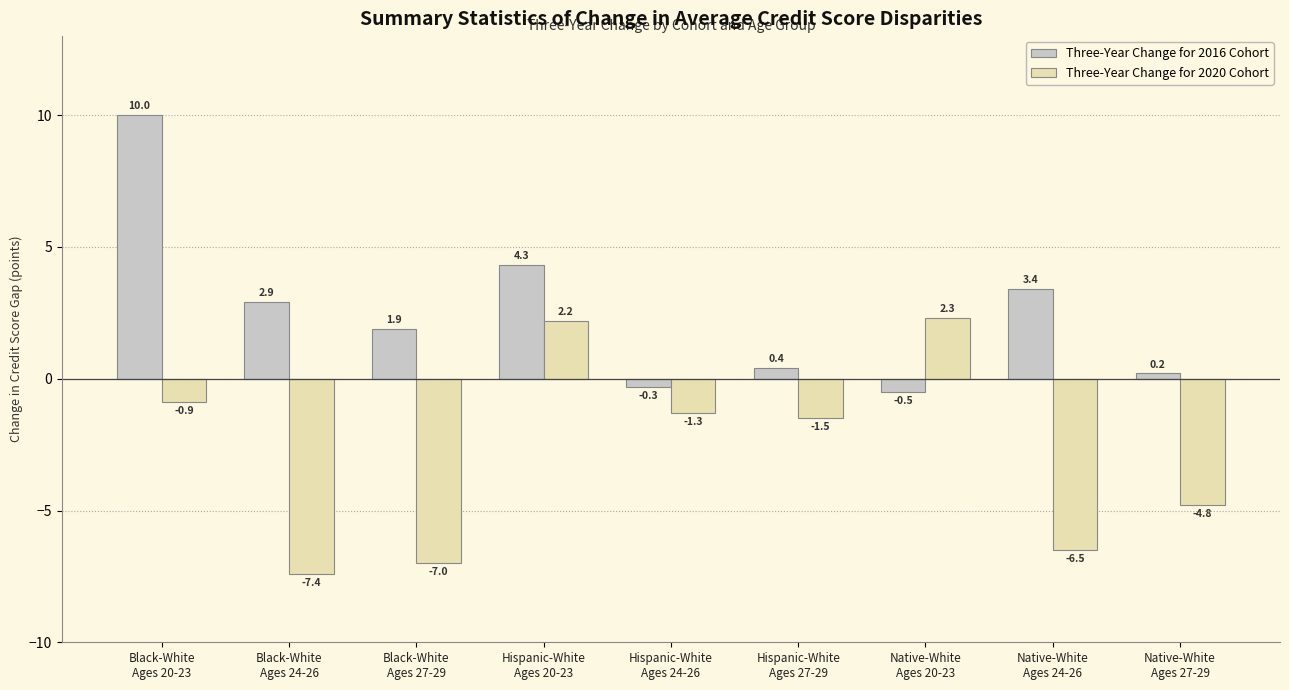

Which series has the largest total across all categories?

Three-Year Change for 2016 Cohort